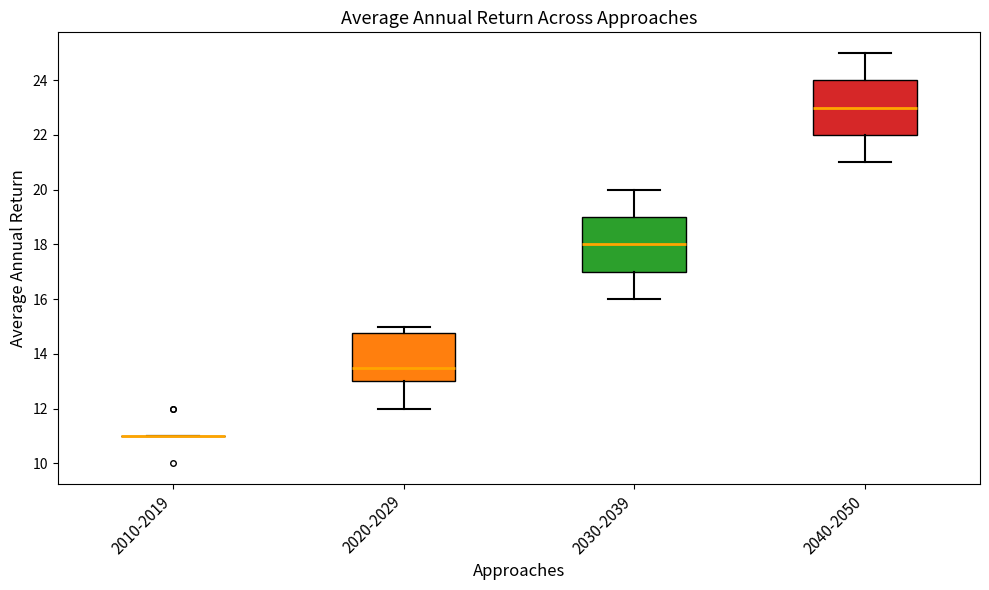

Where does the median line of the box for 2030-2039 sit on the y-axis? The values are not printed on the chart, so give them approximately, as read against the axis.

18.0